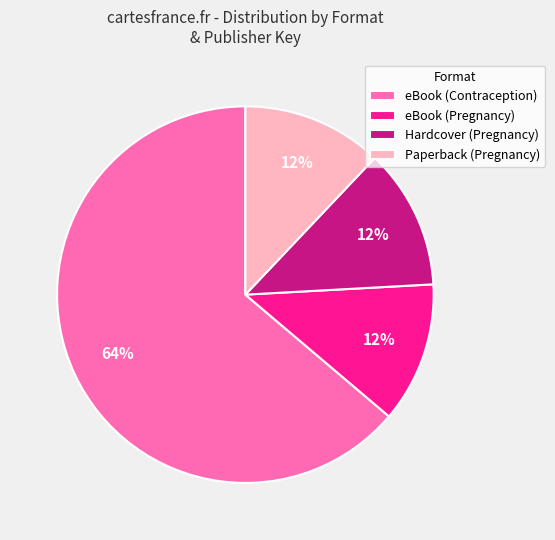

To the nearest percent, what is the average slice percentage?

25%